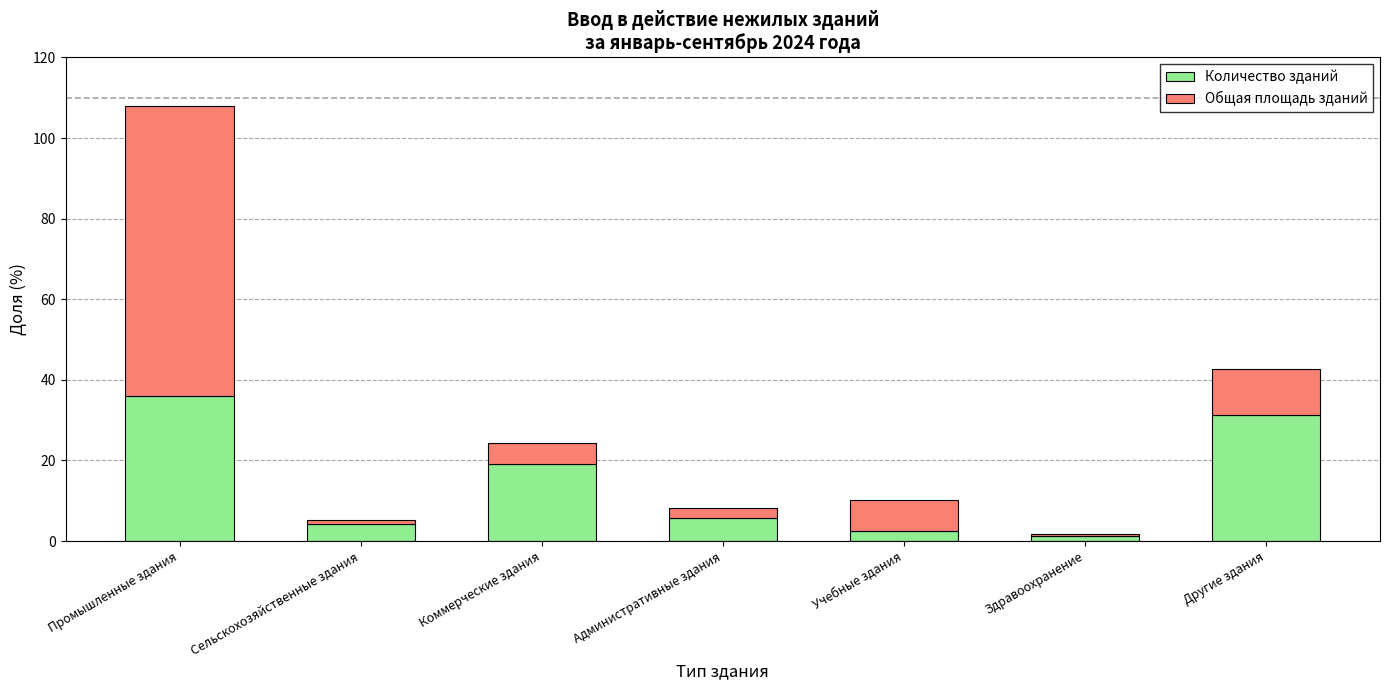

Where does the Количество зданий series first go above 5?

Промышленные здания